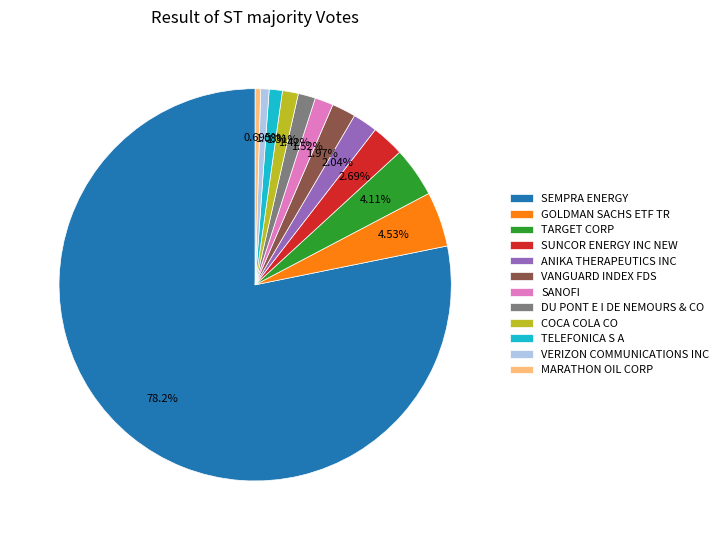

How many slices are in this pie chart?

12